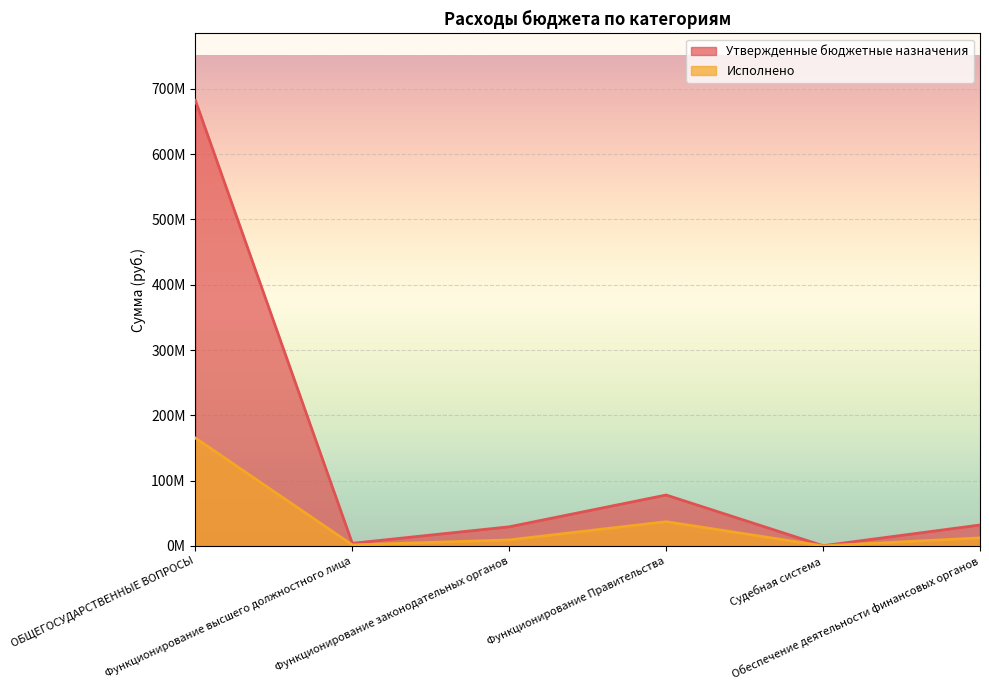

List the labels in order of Утвержденные бюджетные назначения value, smallest first.

Судебная система, Функционирование высшего должностного лица, Функционирование законодательных органов, Обеспечение деятельности финансовых органов, Функционирование Правительства, ОБЩЕГОСУДАРСТВЕННЫЕ ВОПРОСЫ